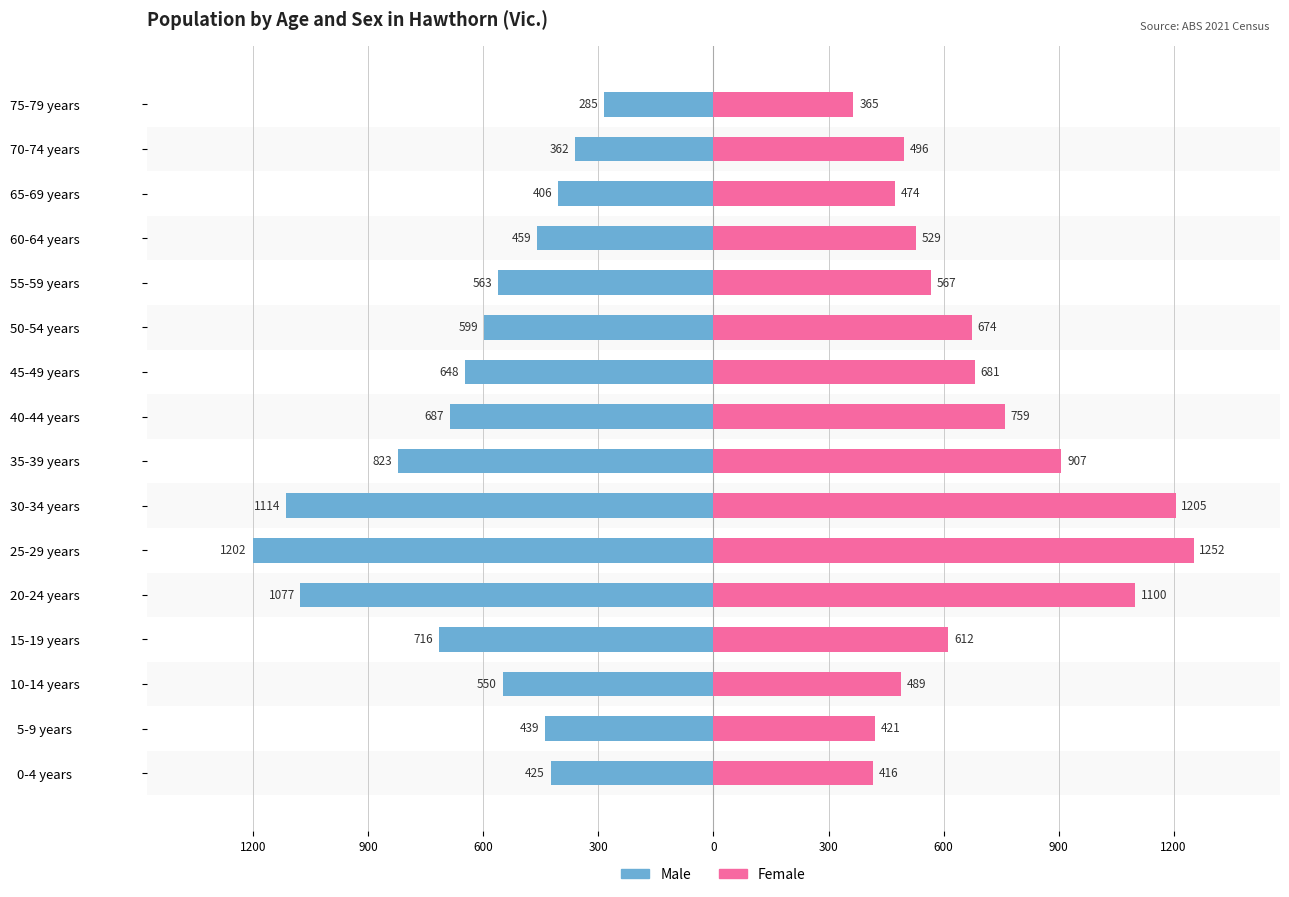

List the series in order of their peak value, lowest first.

Male, Female